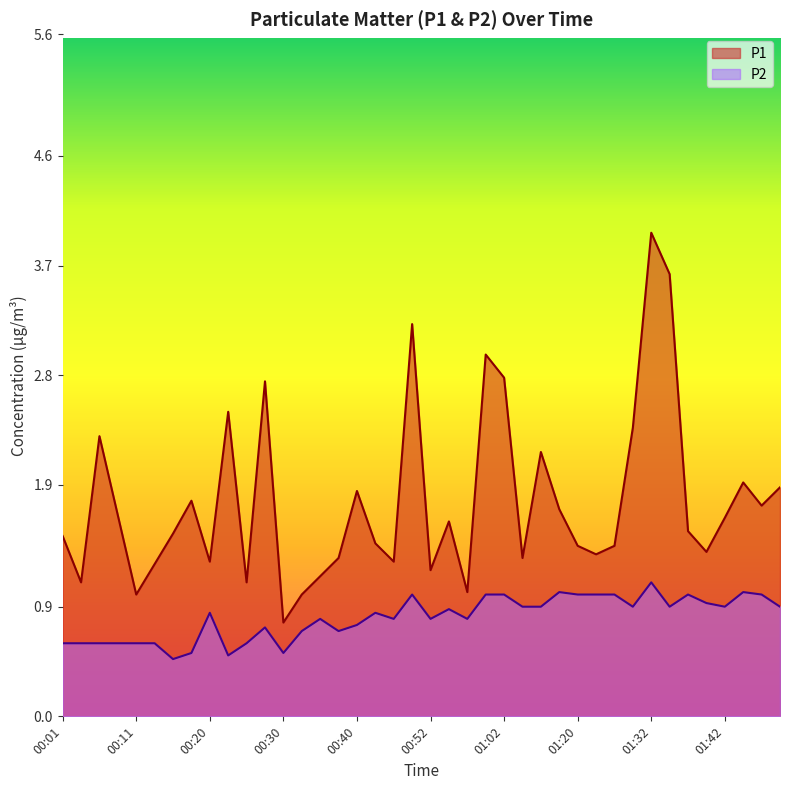

What are all the series names shown in the legend?

P1, P2